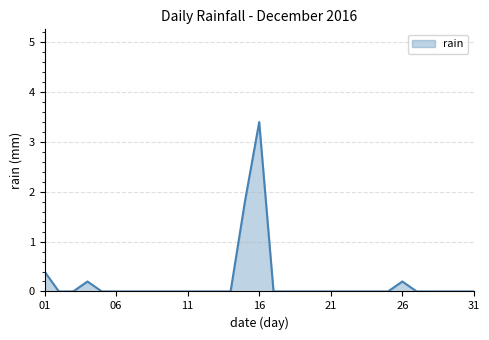

What is the greatest value displayed?

3.4